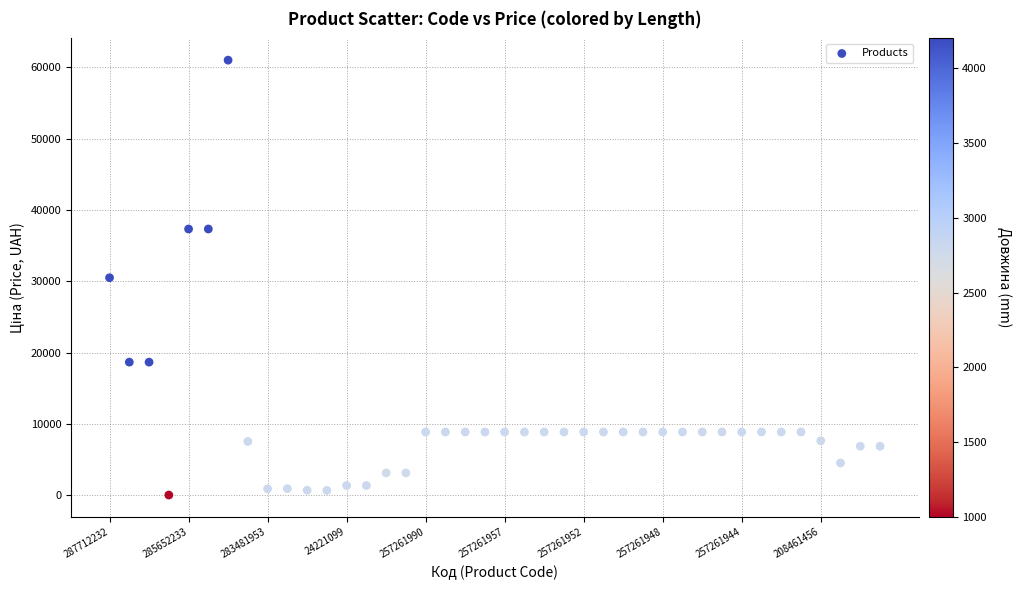

How many data points are displayed?

40